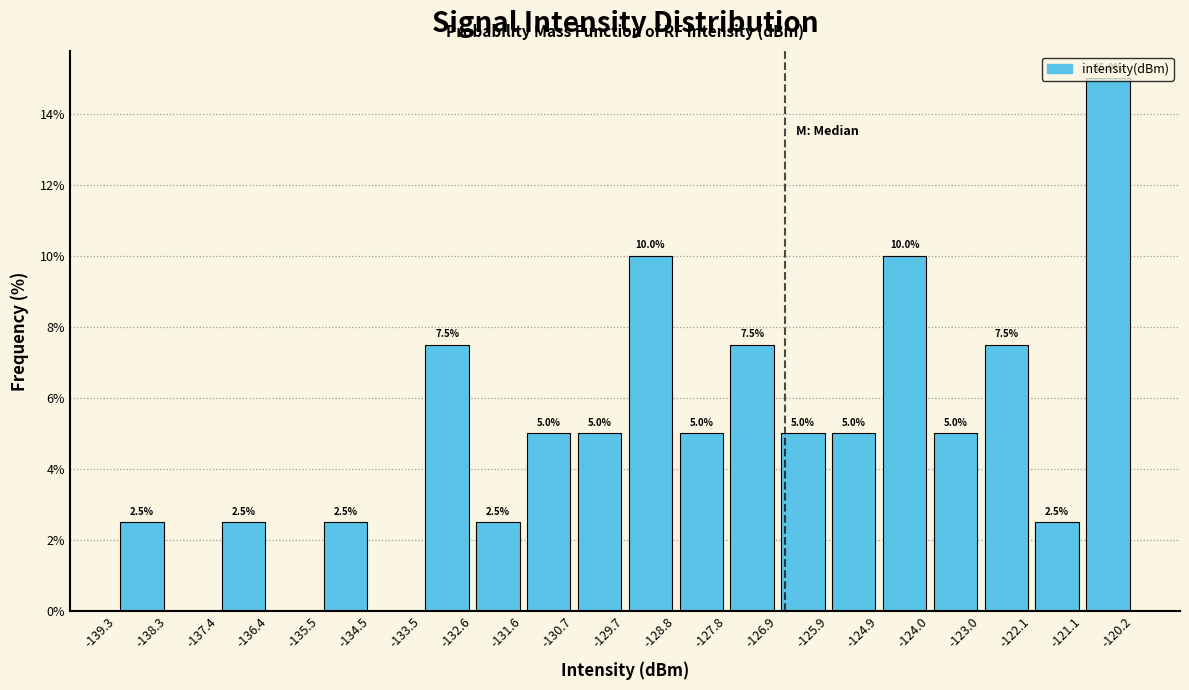

Which range on the x-axis has the tallest bar?

-121.1 to -120.2